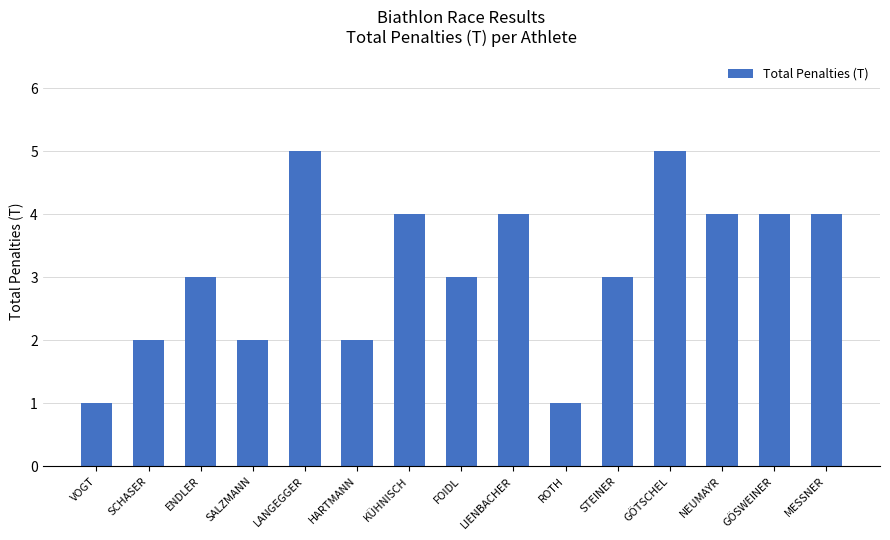

Count the number of categories in the chart.

15